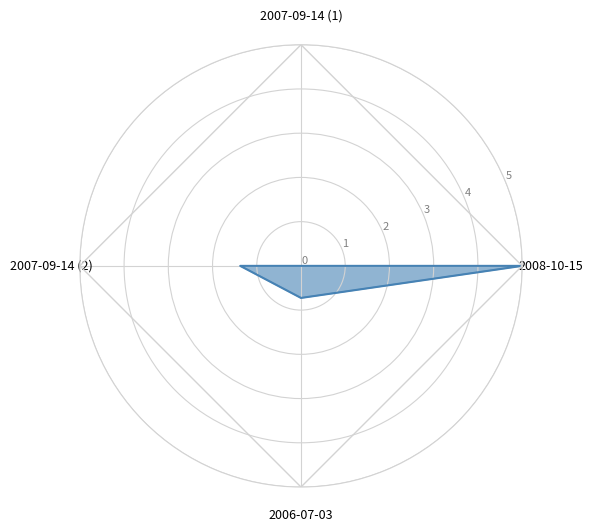

Count the values in the range 0 to 4.

3